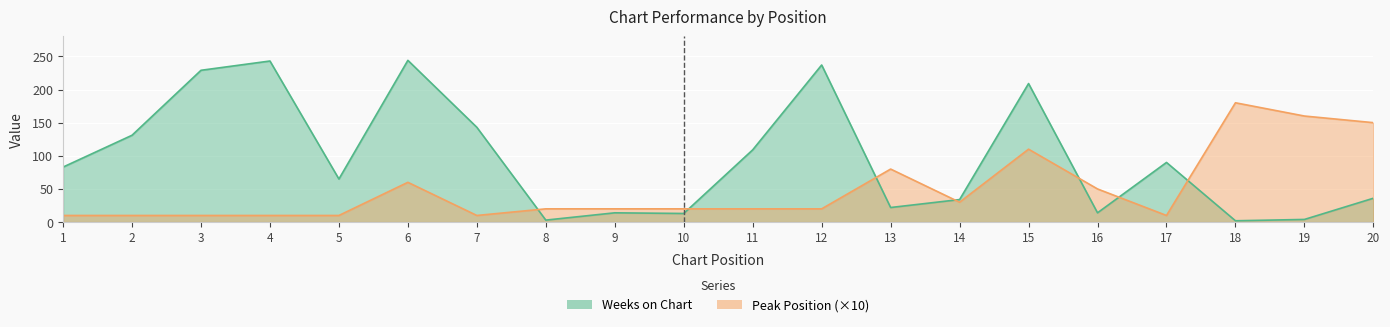

Where is the first local maximum for Peak Position?

6